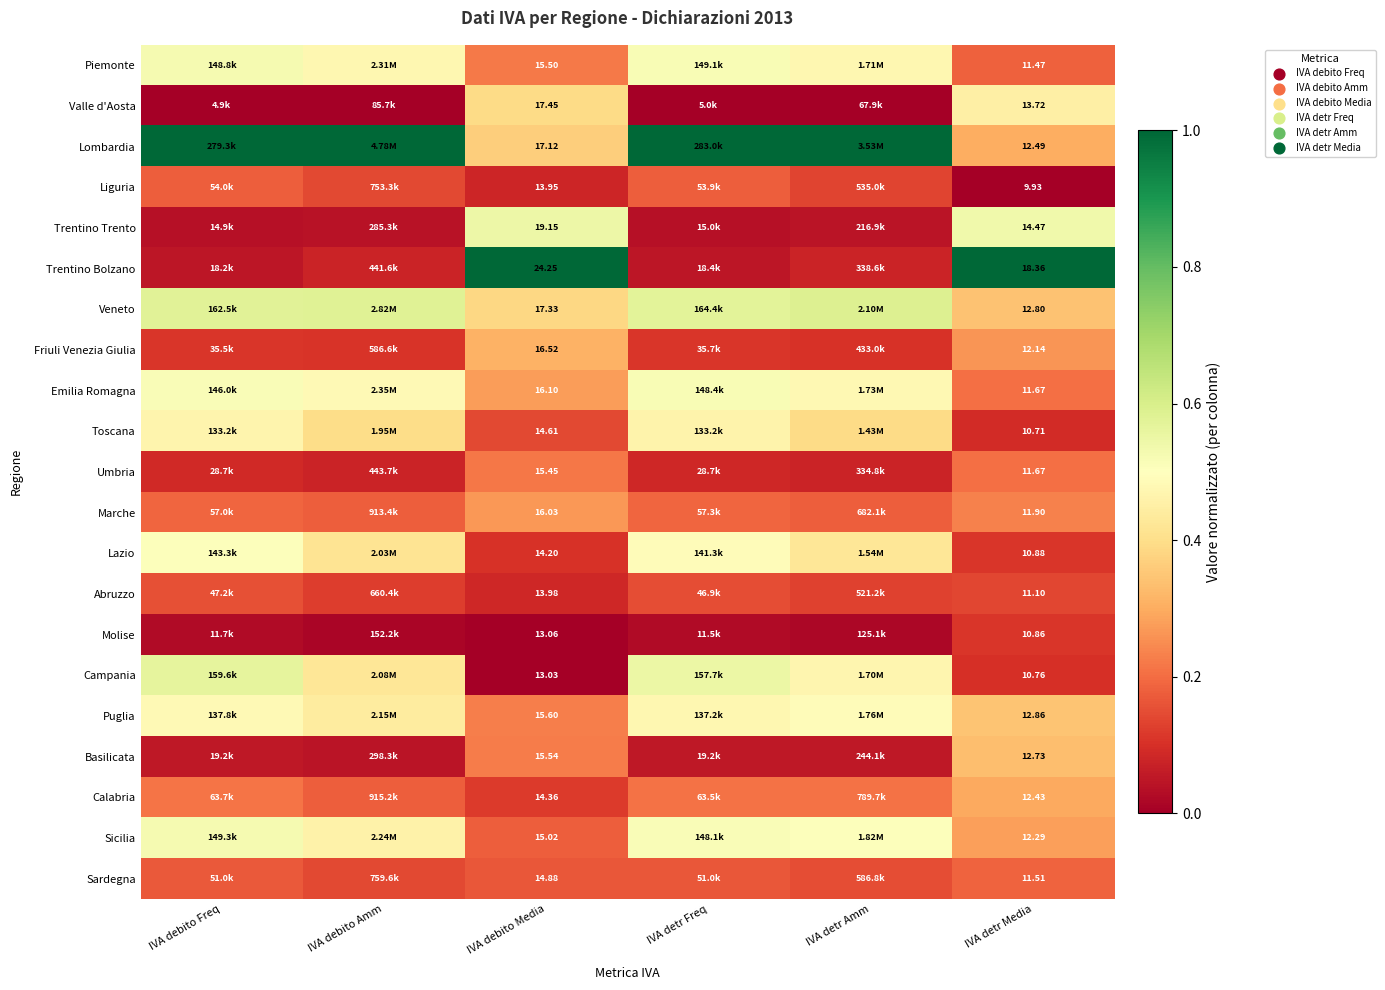

Is the value of Friuli Venezia Giulia at IVA detr Media greater than the value of Sardegna at IVA detr Media?

Yes